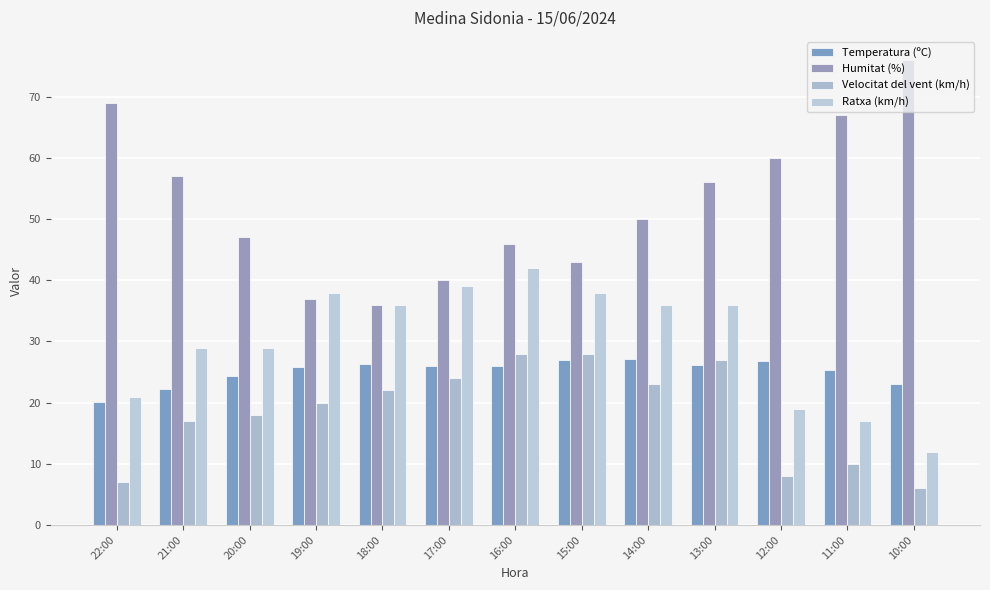

How many data points in Velocitat del vent (km/h) are less than 20?

6